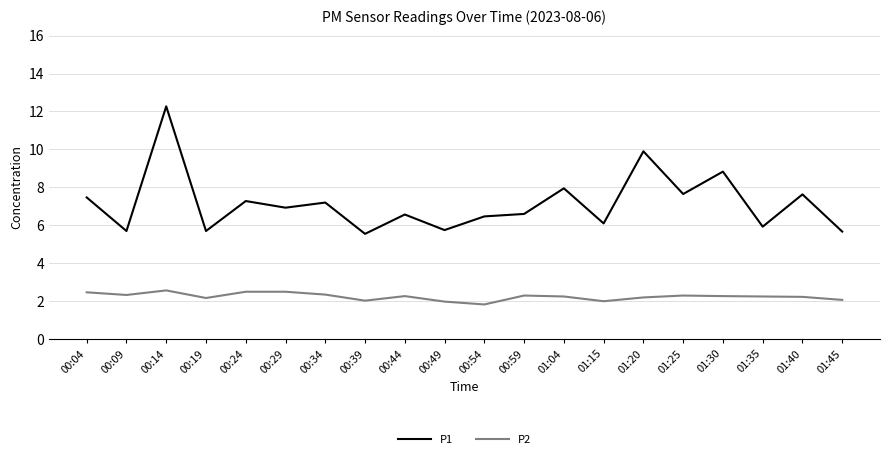

How many values in the P1 series are below 6?

6